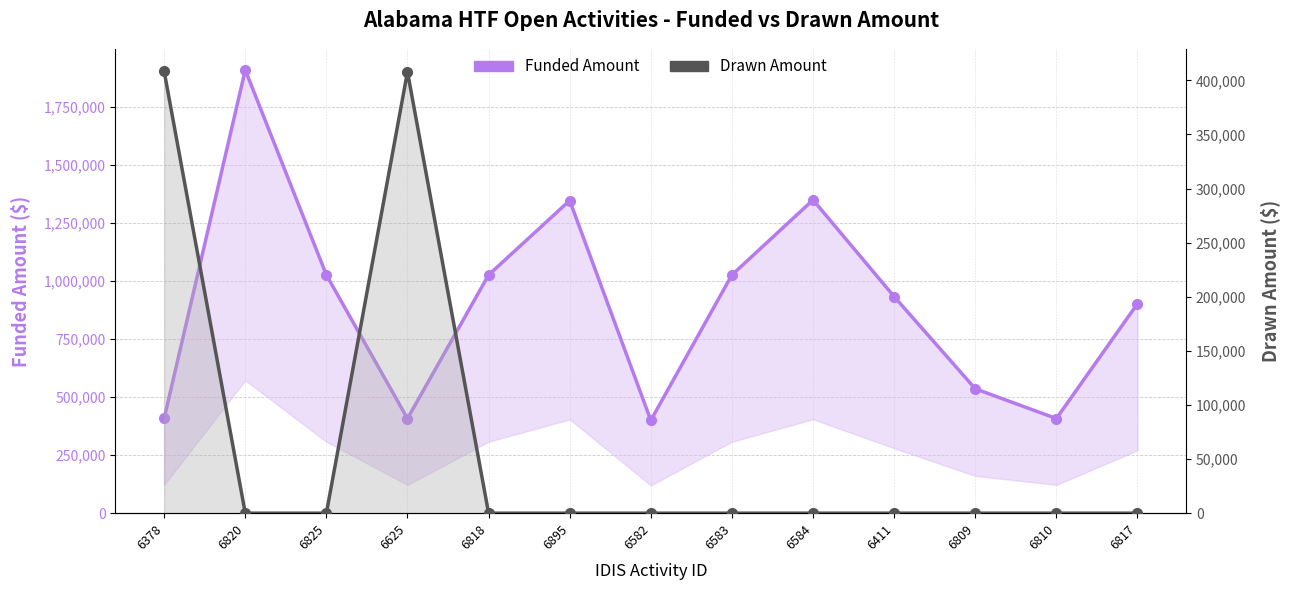

How many positive values does the Drawn Amount series have?

2